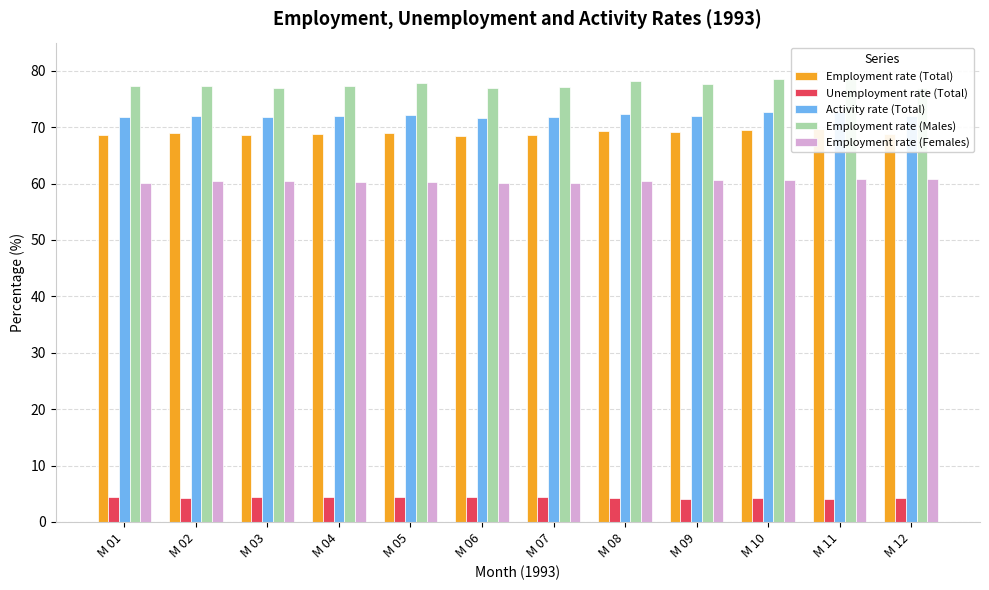

What is the value of the Employment rate (Males) bar at the 10th from the left?

78.6